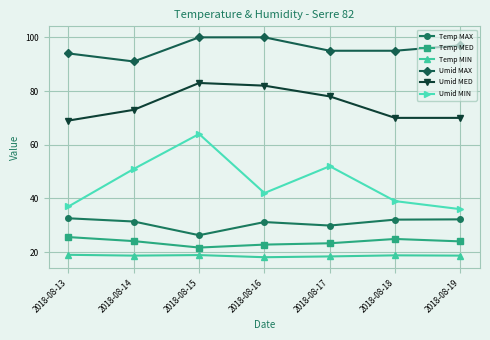

Does the chart display data point markers on the line(s)?

Yes